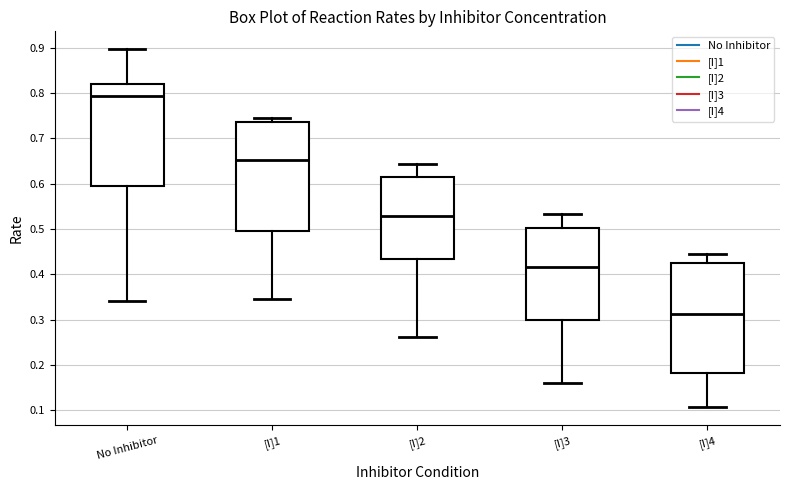

Reading left to right, transcribe this box plot: for each box, give where its median line is, the range the box spans, and where its two whiskers end, as read against the y-axis. The values are not printed on the chart, so give them approximately, as read against the axis.

No Inhibitor: median 0.79, box 0.60 to 0.82, whiskers 0.34 to 0.90
[I]1: median 0.65, box 0.50 to 0.74, whiskers 0.35 to 0.75
[I]2: median 0.53, box 0.43 to 0.62, whiskers 0.26 to 0.64
[I]3: median 0.42, box 0.30 to 0.50, whiskers 0.16 to 0.53
[I]4: median 0.31, box 0.18 to 0.43, whiskers 0.11 to 0.44